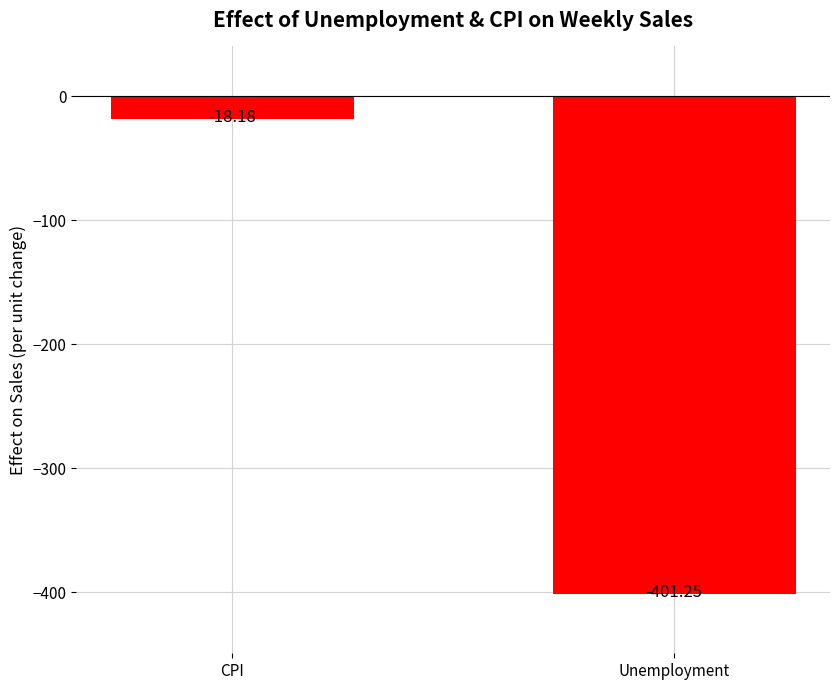

List the labels in order of value, largest first.

CPI, Unemployment